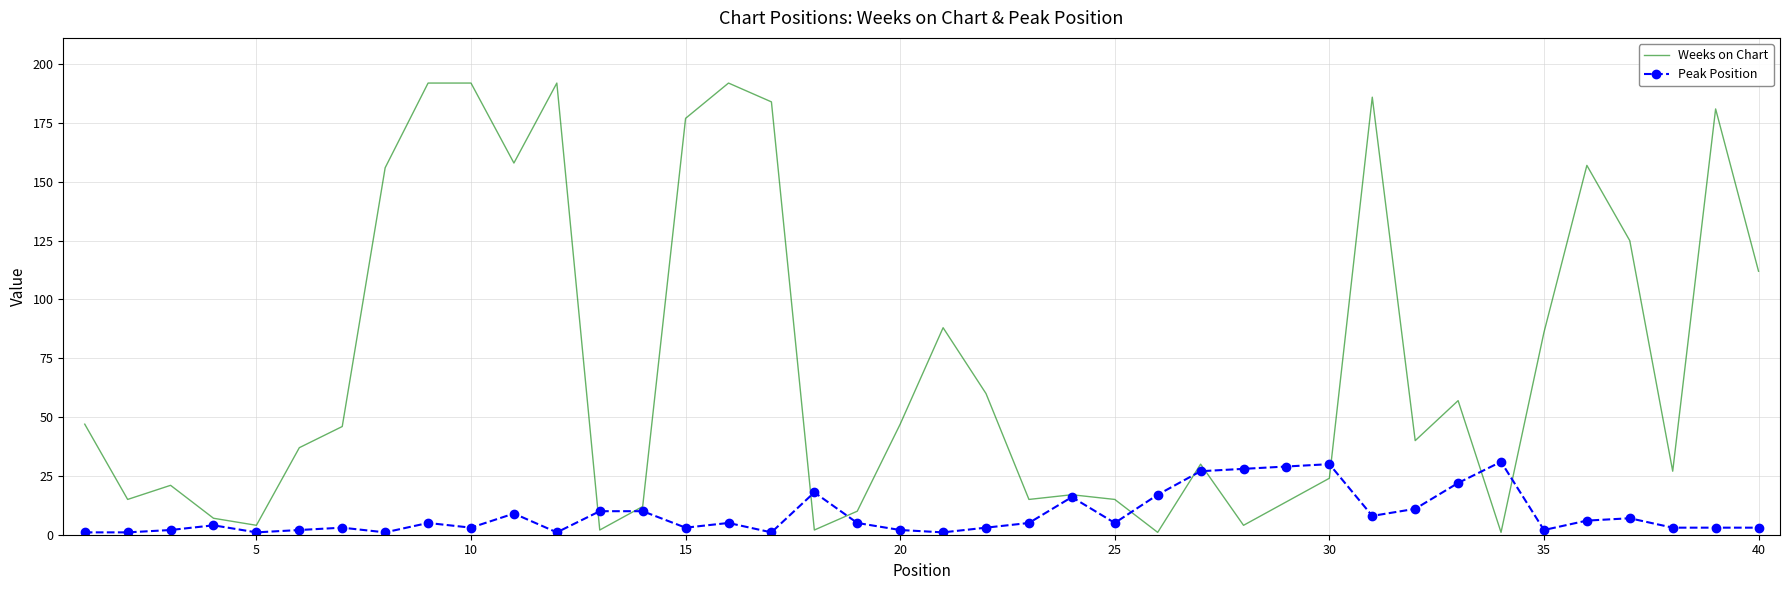

Rank the series by their maximum value, from highest to lowest.

Weeks on Chart, Peak Position